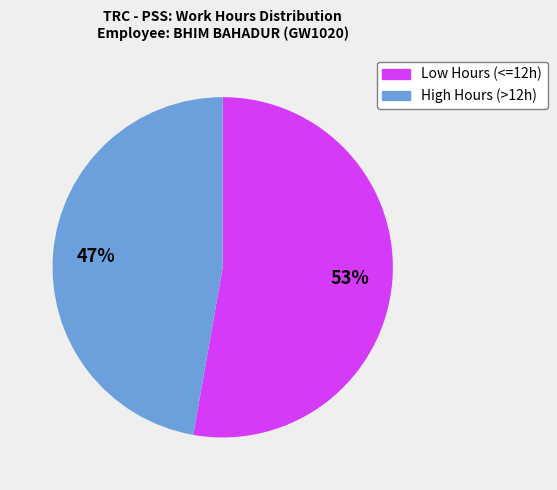

To the nearest percent, what is the average slice percentage?

50%